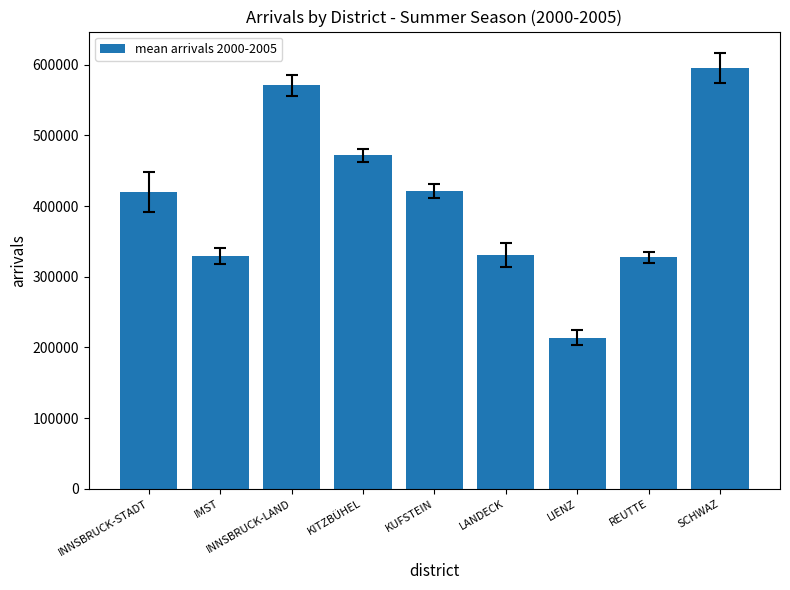

What is the label of the 2nd bar from the left?

IMST